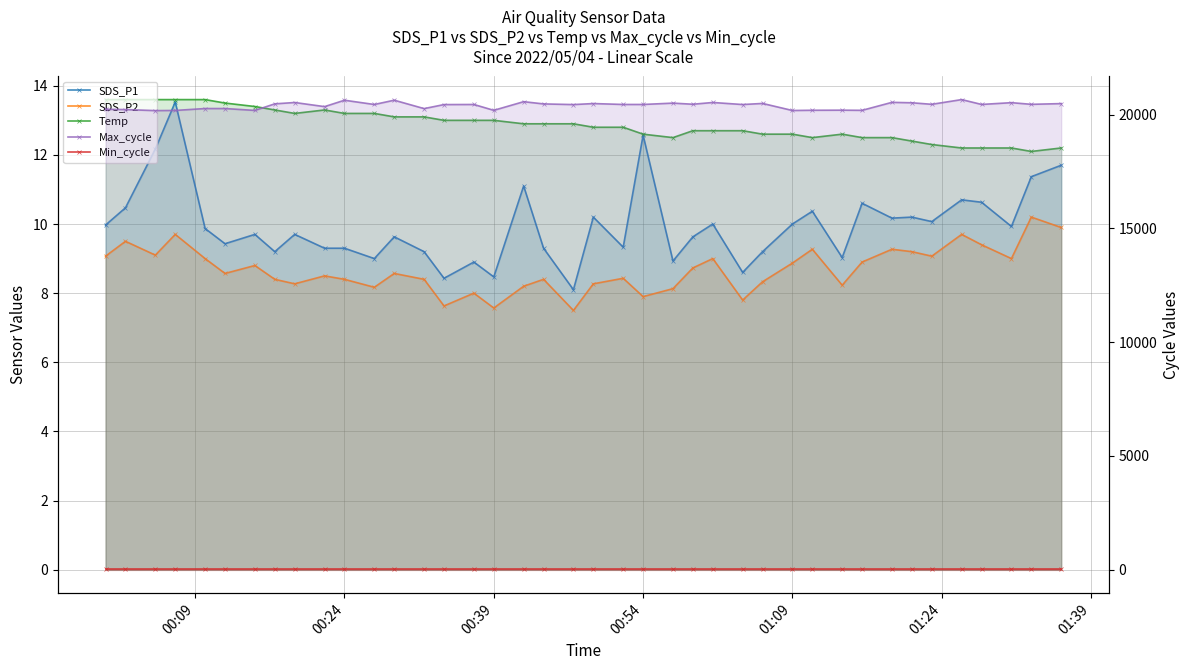

Is it true that SDS_P1 equals 12.5 at 15?

False